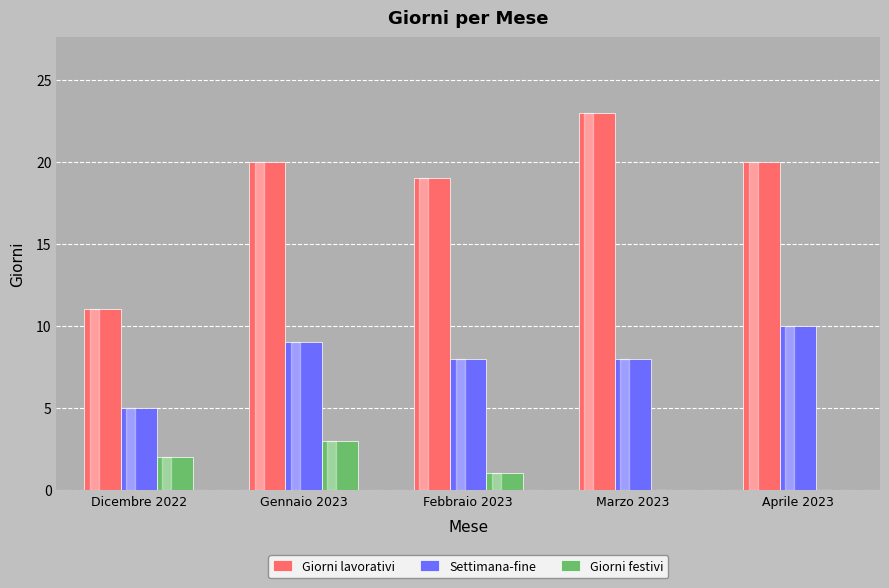

What is the sum of all Giorni lavorativi values?

93